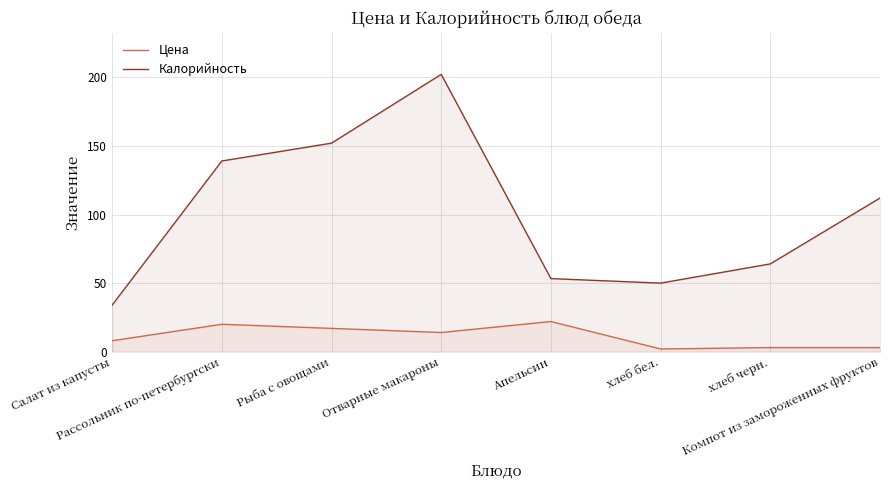

At Салат из капусты, list the series in order from smallest to largest.

Цена, Калорийность